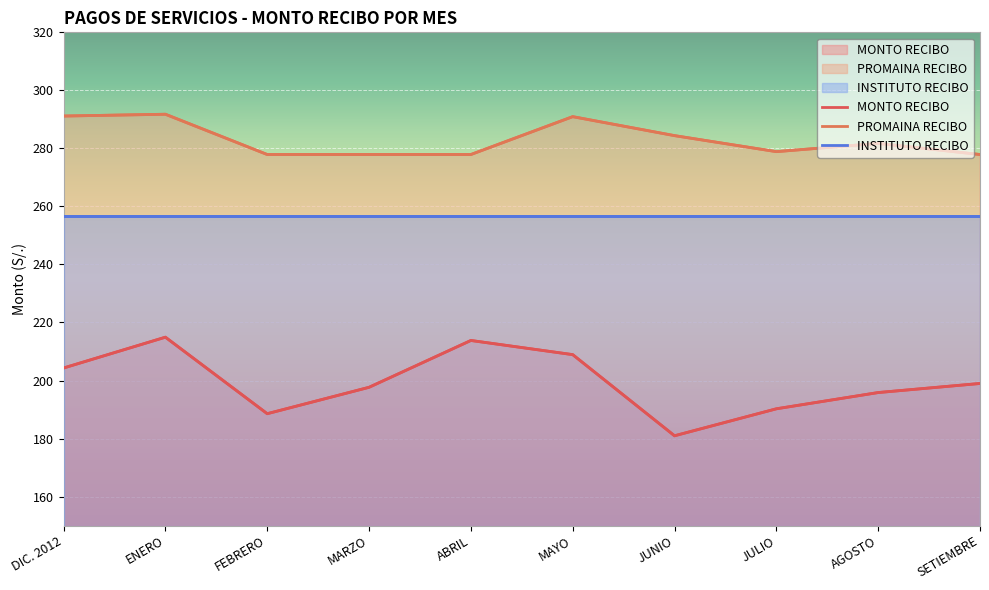

Which has a higher value, DIC. 2012 or MAYO?

MAYO